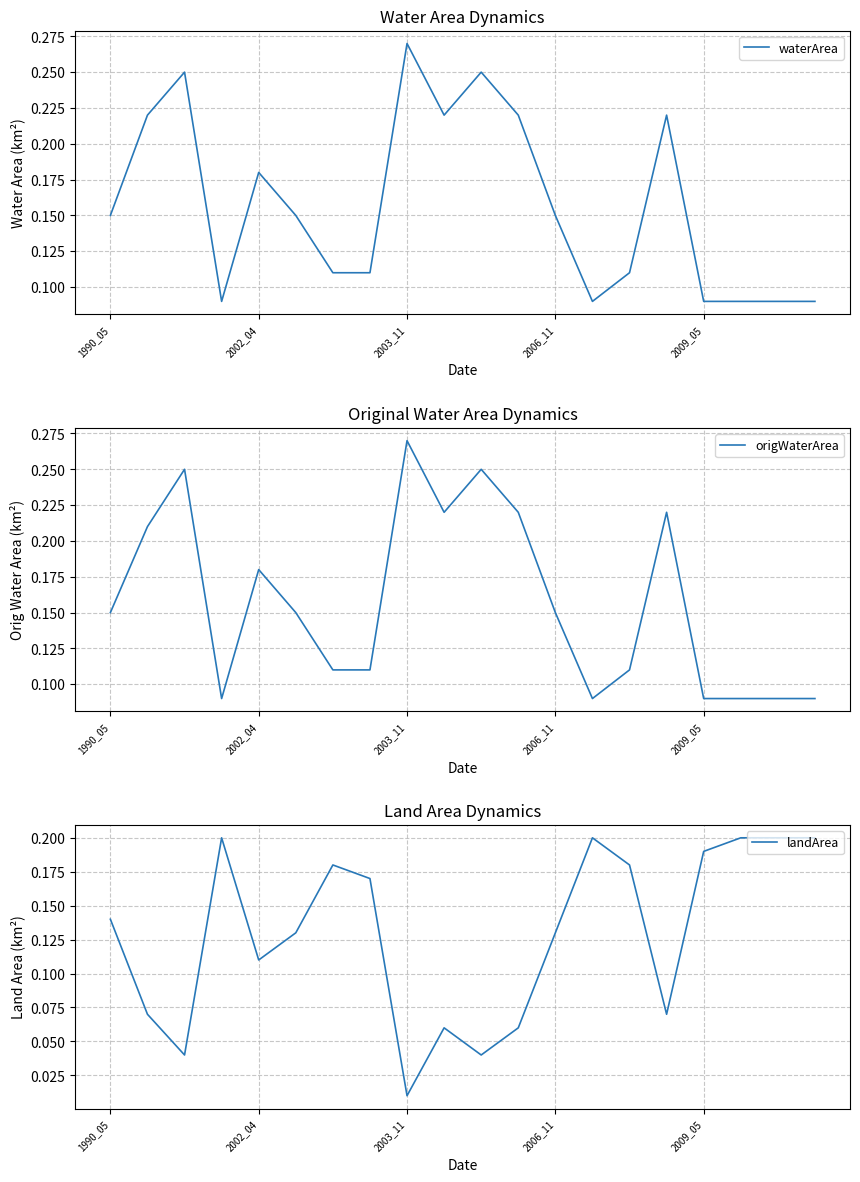

Is it true that waterArea equals 0.4 at 2003_11?

False